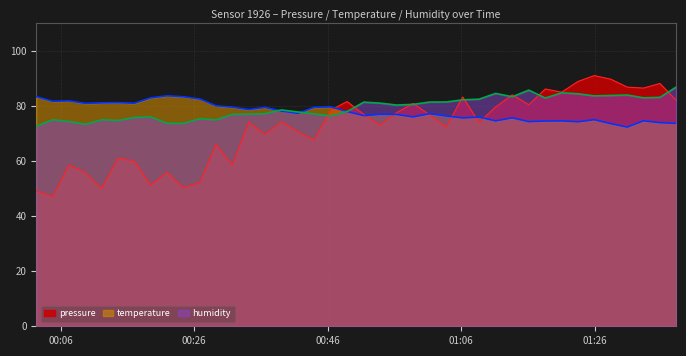

Which has a higher value, 2023-03-13T00:56:20 or 2023-03-13T01:06:14?

2023-03-13T01:06:14